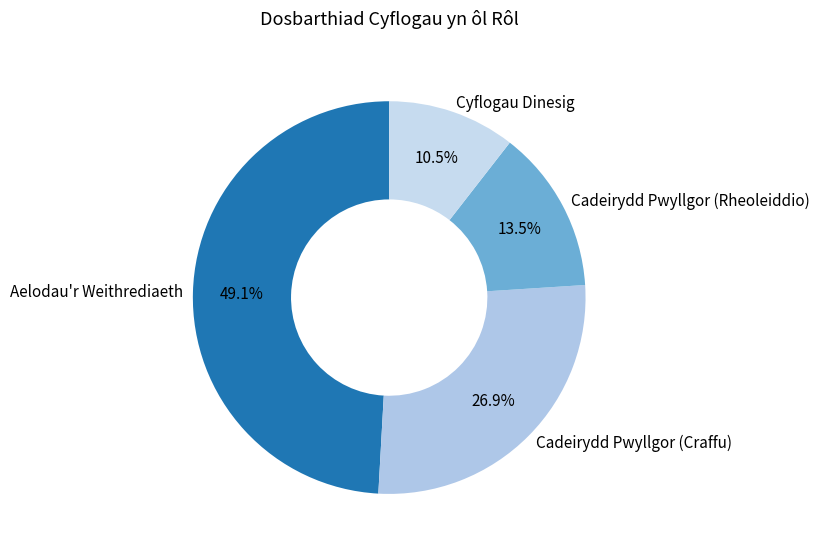

Does any single category account for the majority?

No